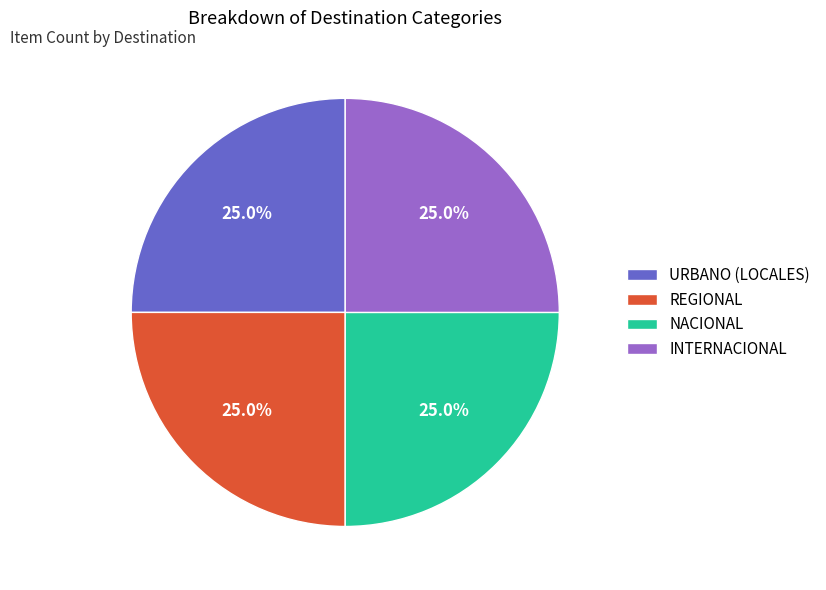

To the nearest percent, what is the average slice percentage?

25%